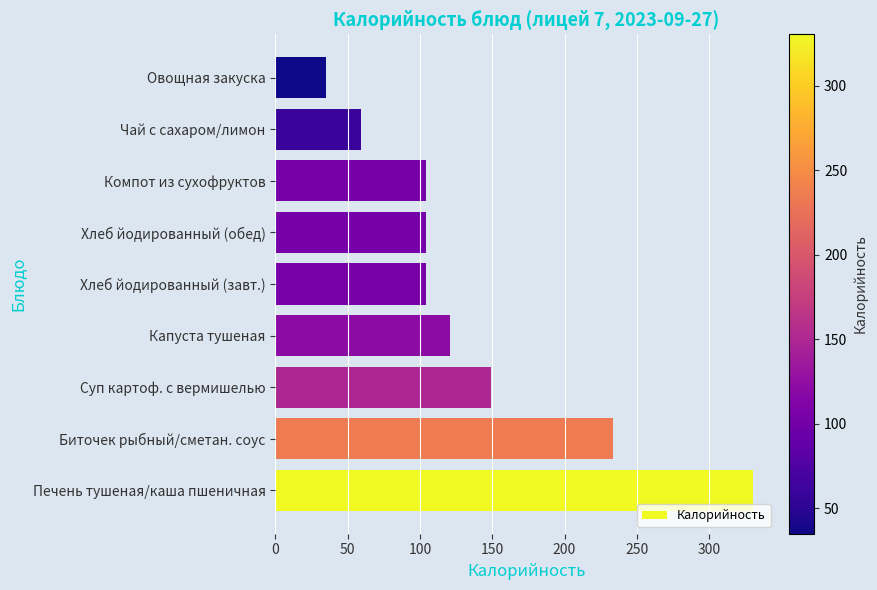

What is the ratio of the value at Чай с сахаром/лимон to the value at Овощная закуска?

1.7